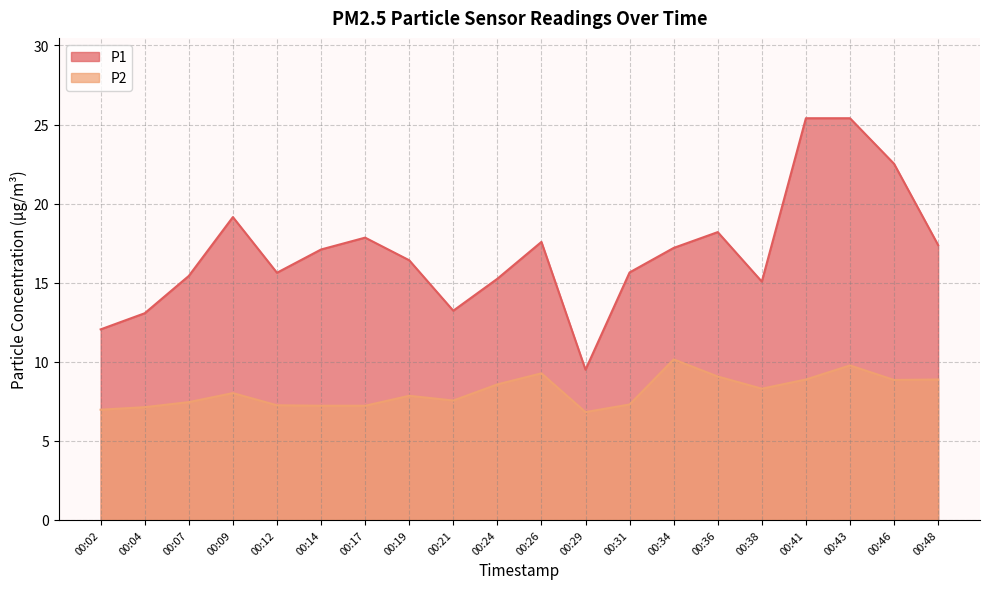

Reading left to right, what are all the values shown in this chart?

P1: 00:02=12.1	00:04=13.1	00:07=15.4	00:09=19.1	00:12=15.6	00:14=17.1	00:17=17.9	00:19=16.4	00:21=13.2	00:24=15.2	00:26=17.6	00:29=9.5	00:31=15.7	00:34=17.2	00:36=18.2	00:38=15.1	00:41=25.4	00:43=25.4	00:46=22.5	00:48=17.4
P2: 00:02=7.0	00:04=7.1	00:07=7.5	00:09=8.0	00:12=7.2	00:14=7.2	00:17=7.2	00:19=7.8	00:21=7.5	00:24=8.6	00:26=9.3	00:29=6.8	00:31=7.3	00:34=10.2	00:36=9.1	00:38=8.3	00:41=8.9	00:43=9.8	00:46=8.8	00:48=8.9